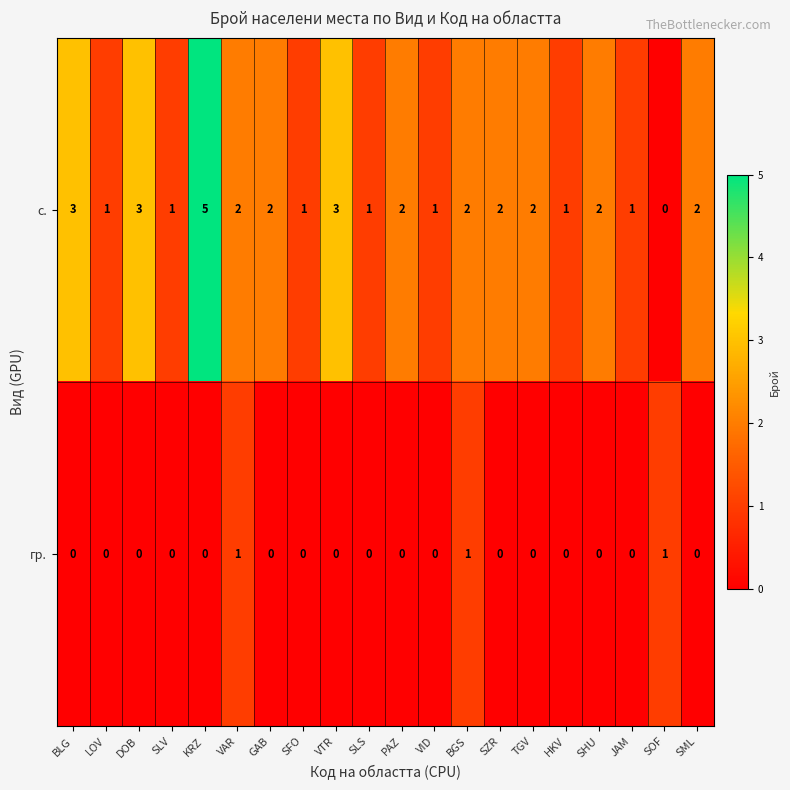

The value of гр. at SHU is 0. True or false?

True